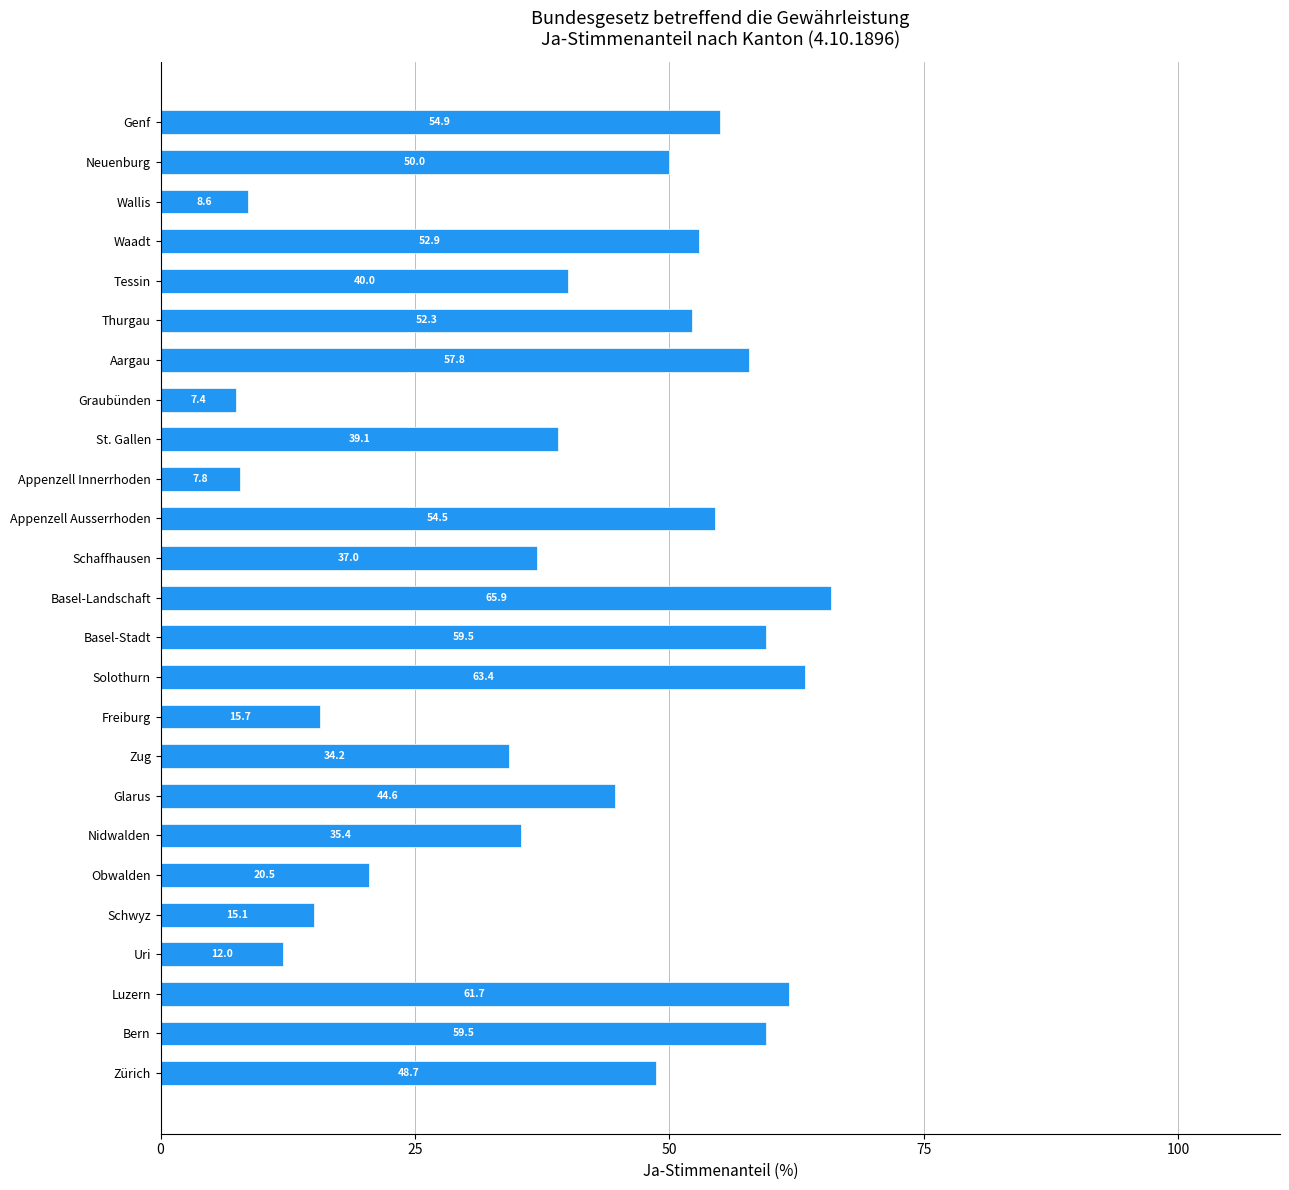

Count the number of values greater than 44.

13